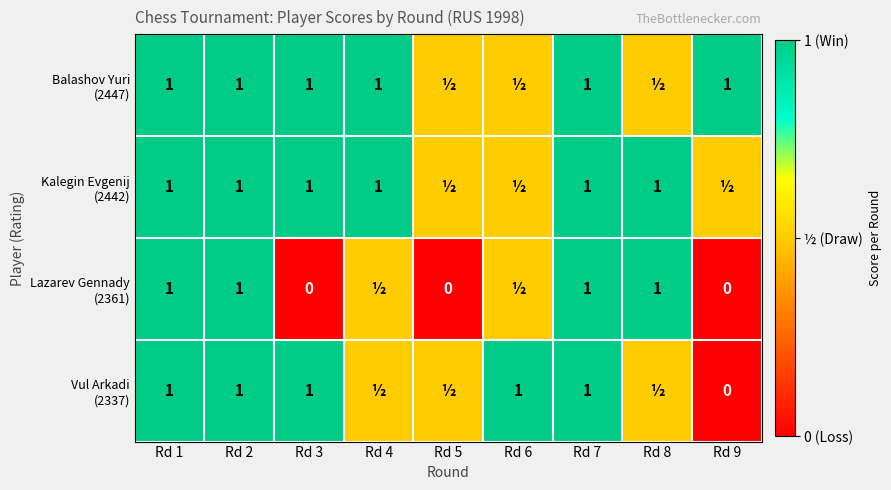

What is the total value across all series at Rd 3?

3.0